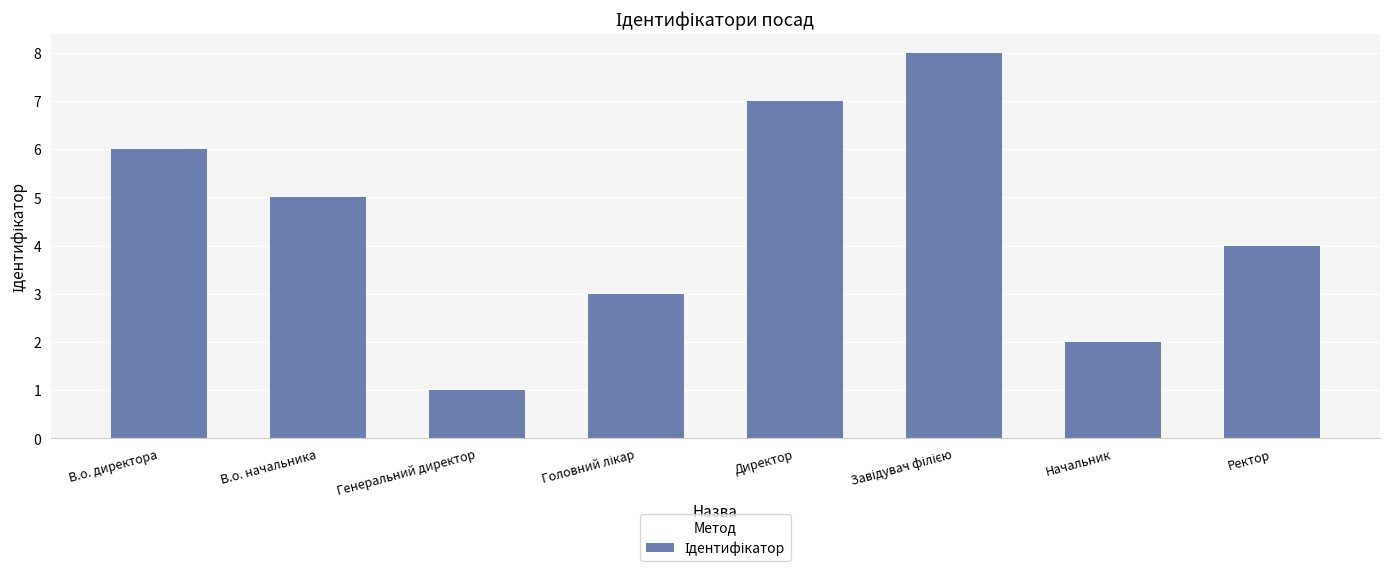

What is the difference between the values at Директор and Ректор?

3